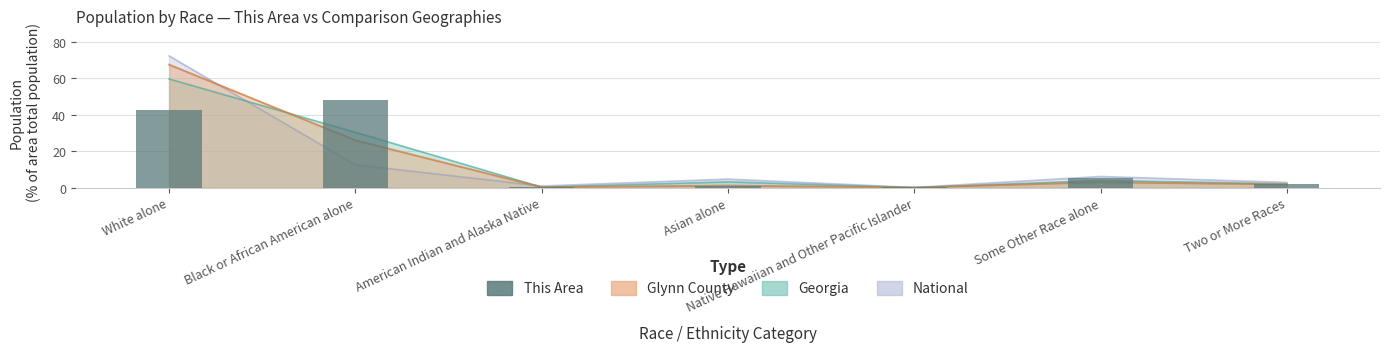

The chart shows a value of 48.1 at Black or African American alone. True or false?

True